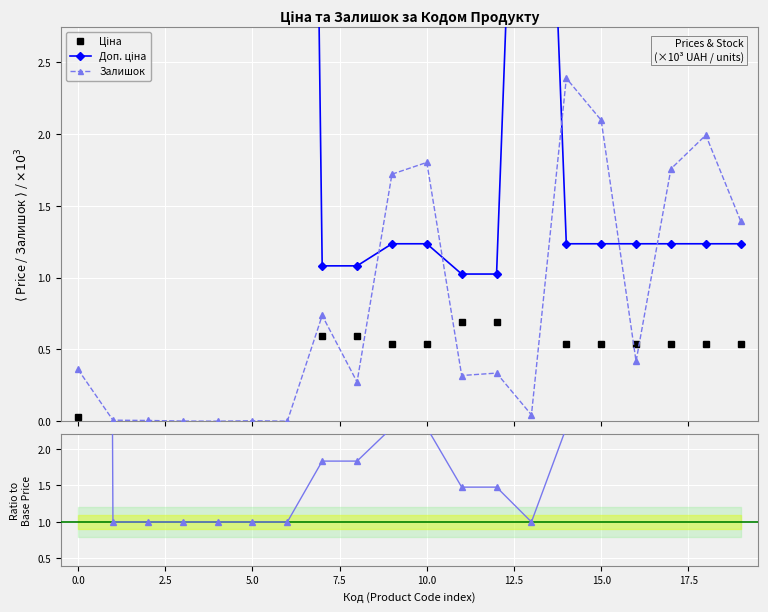

What is the maximum value for Залишок?

2.4